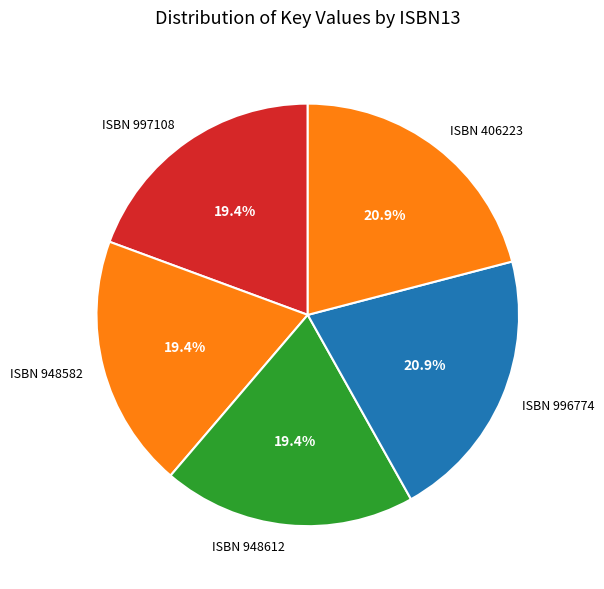

How much of the chart is everything except ISBN 948582?

80.6%